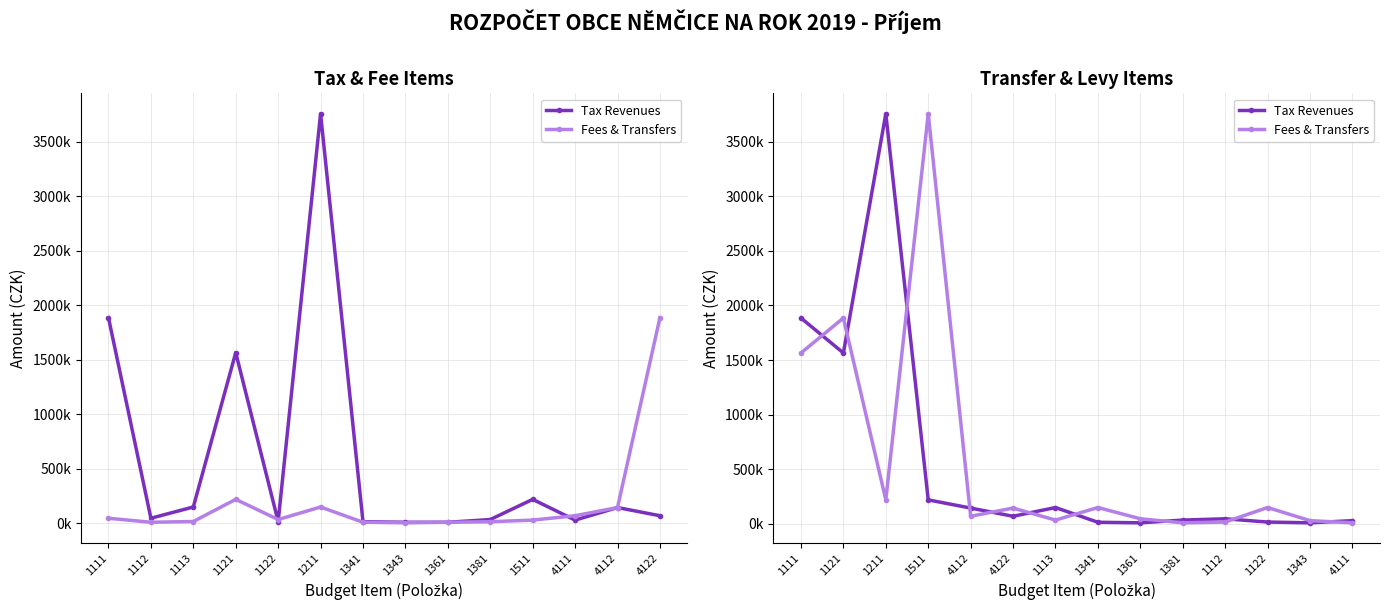

True or false: Fees & Transfers has more than 1 points higher than both neighbors.

True